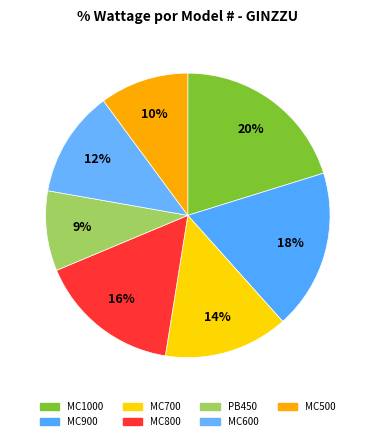

Does any single category account for the majority?

No